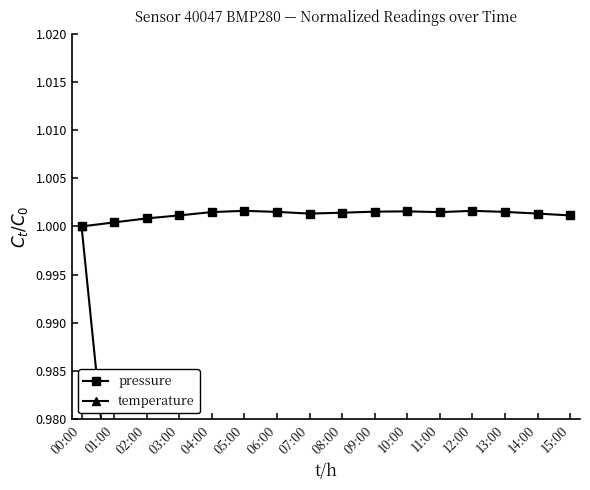

True or false: temperature and pressure intersect in this chart.

False